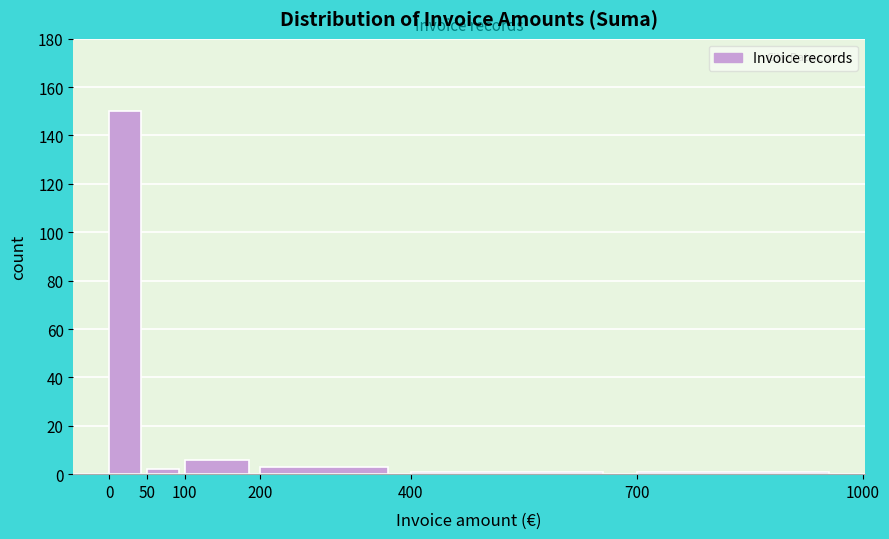

What is the height of the bar covering 0 to 50 on the x-axis? The values are not printed on the chart, so give them approximately, as read against the axis.

150